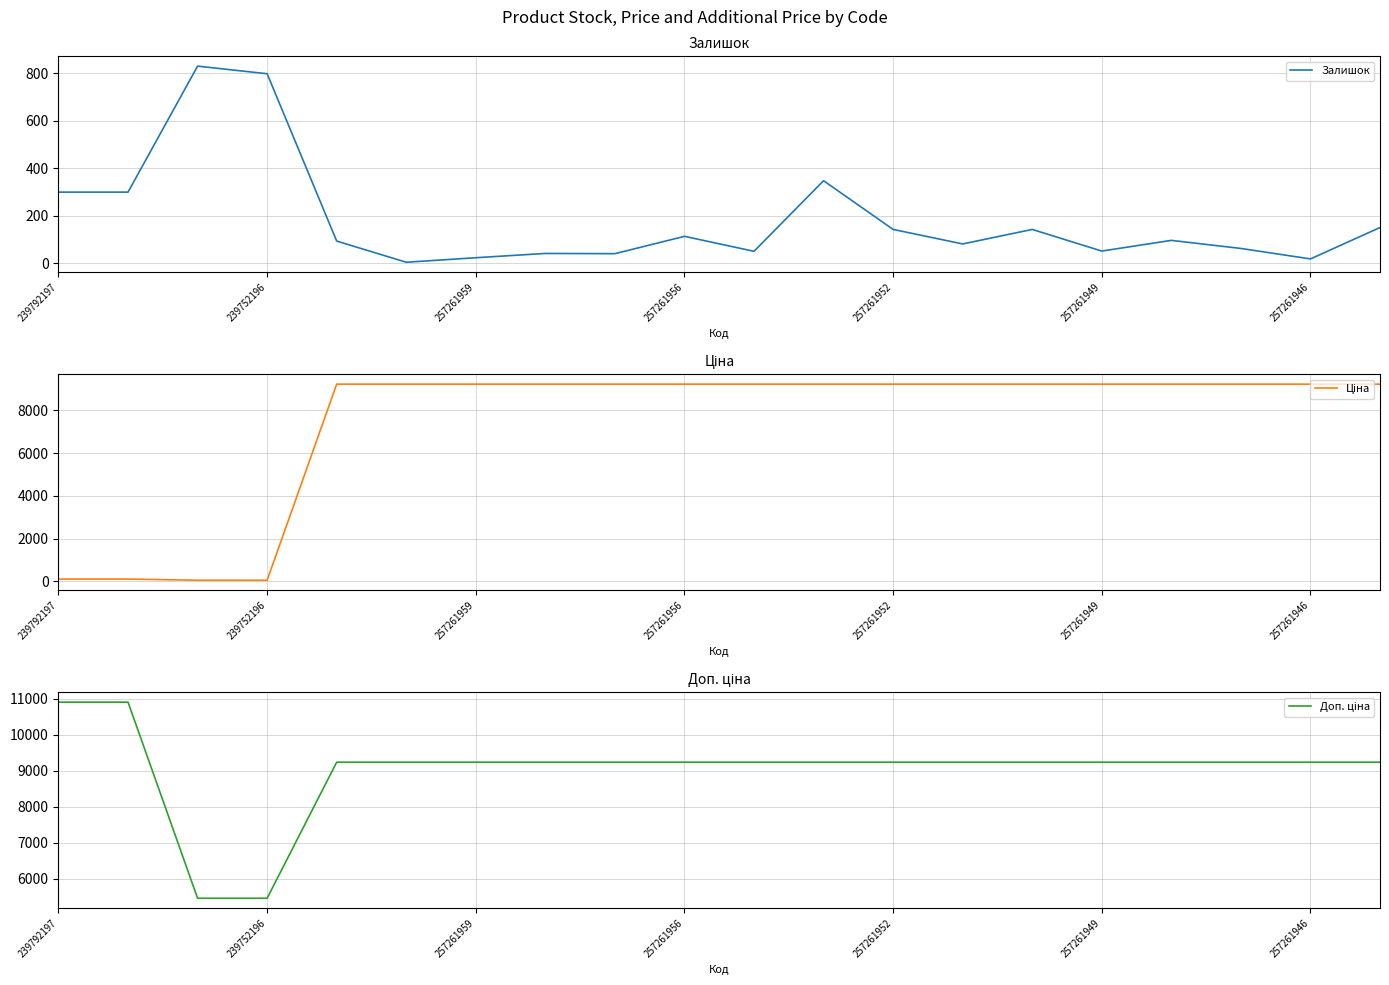

Rank the series by their average value, from lowest to highest.

Залишок, Ціна, Доп. ціна